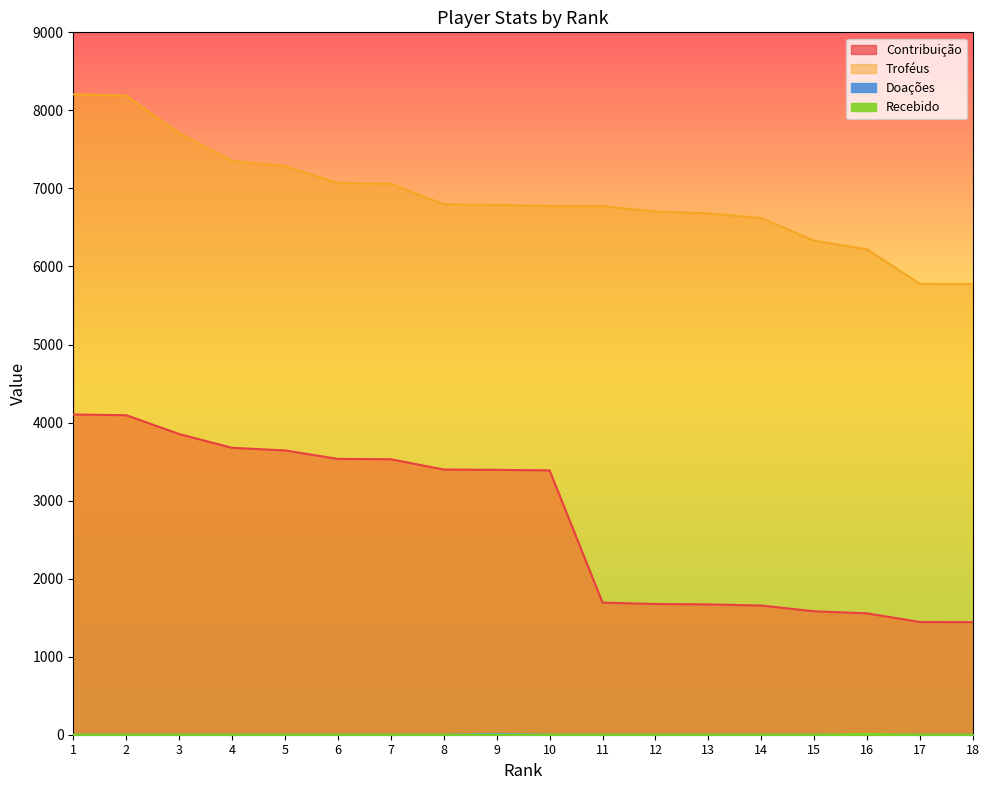

True or false: Recebido and Doações cross at least once.

False